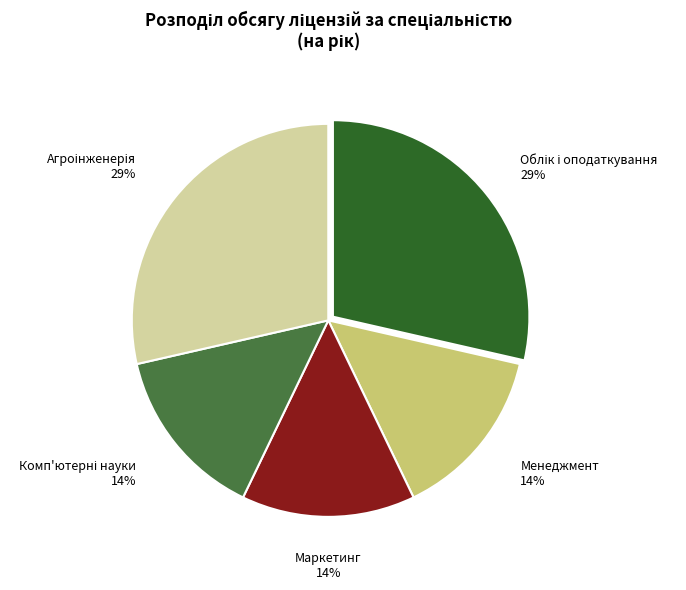

To the nearest percent, what is the average slice percentage?

20%